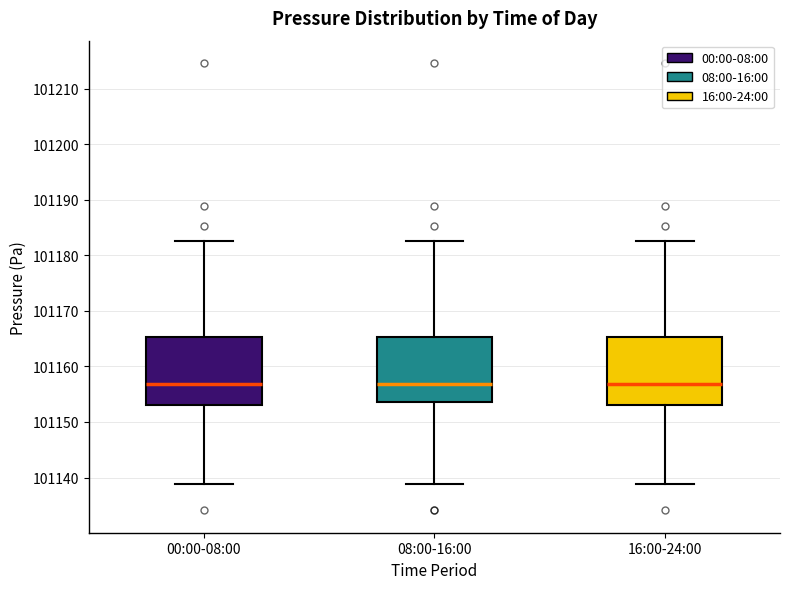

Reading left to right, read every box against the y-axis: the position of its median line, the range the box covers, and the ends of its whiskers. The values are not printed on the chart, so give them approximately, as read against the axis.

00:00-08:00: median 101157, box 101153 to 101165, whiskers 101139 to 101183
08:00-16:00: median 101157, box 101154 to 101165, whiskers 101139 to 101183
16:00-24:00: median 101157, box 101153 to 101165, whiskers 101139 to 101183